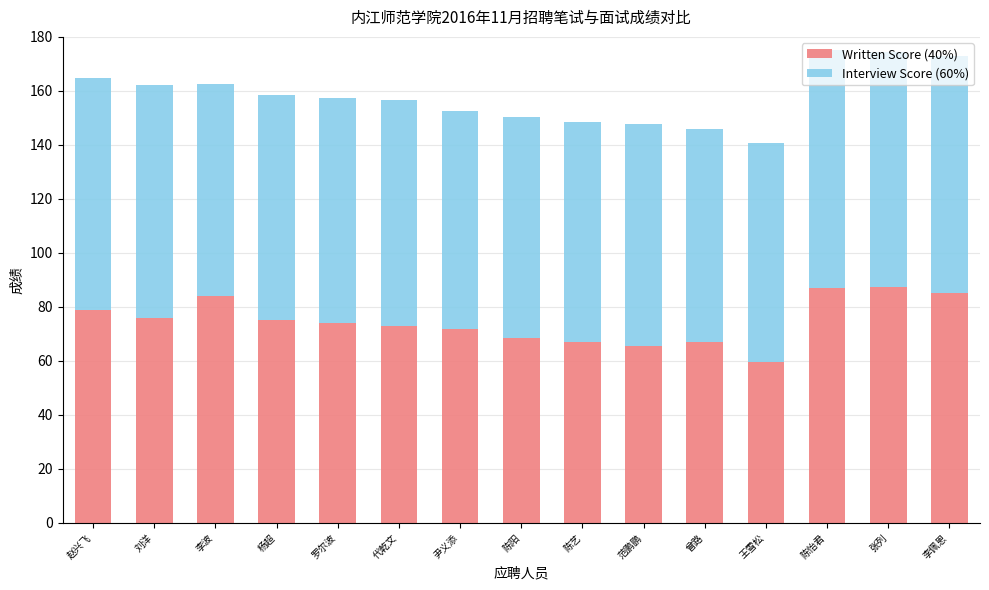

Count the number of categories in the chart.

15